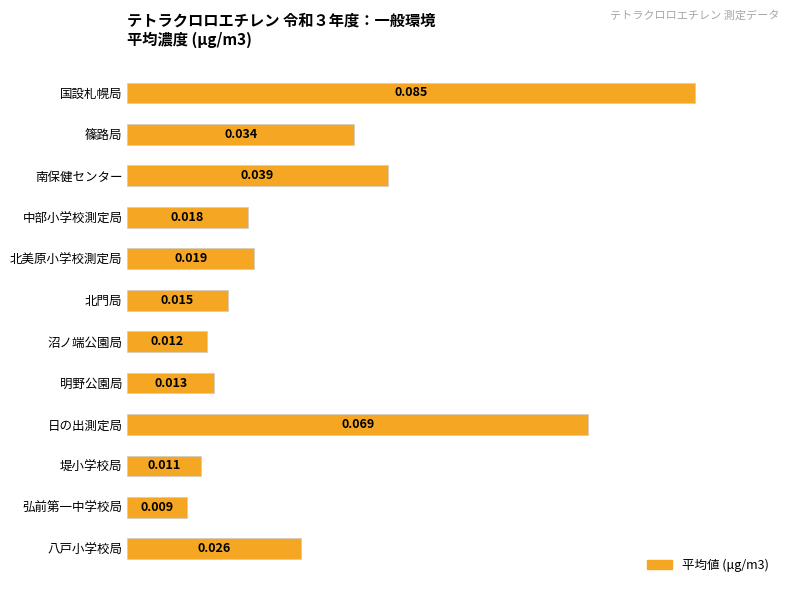

How many bars are there in total?

12